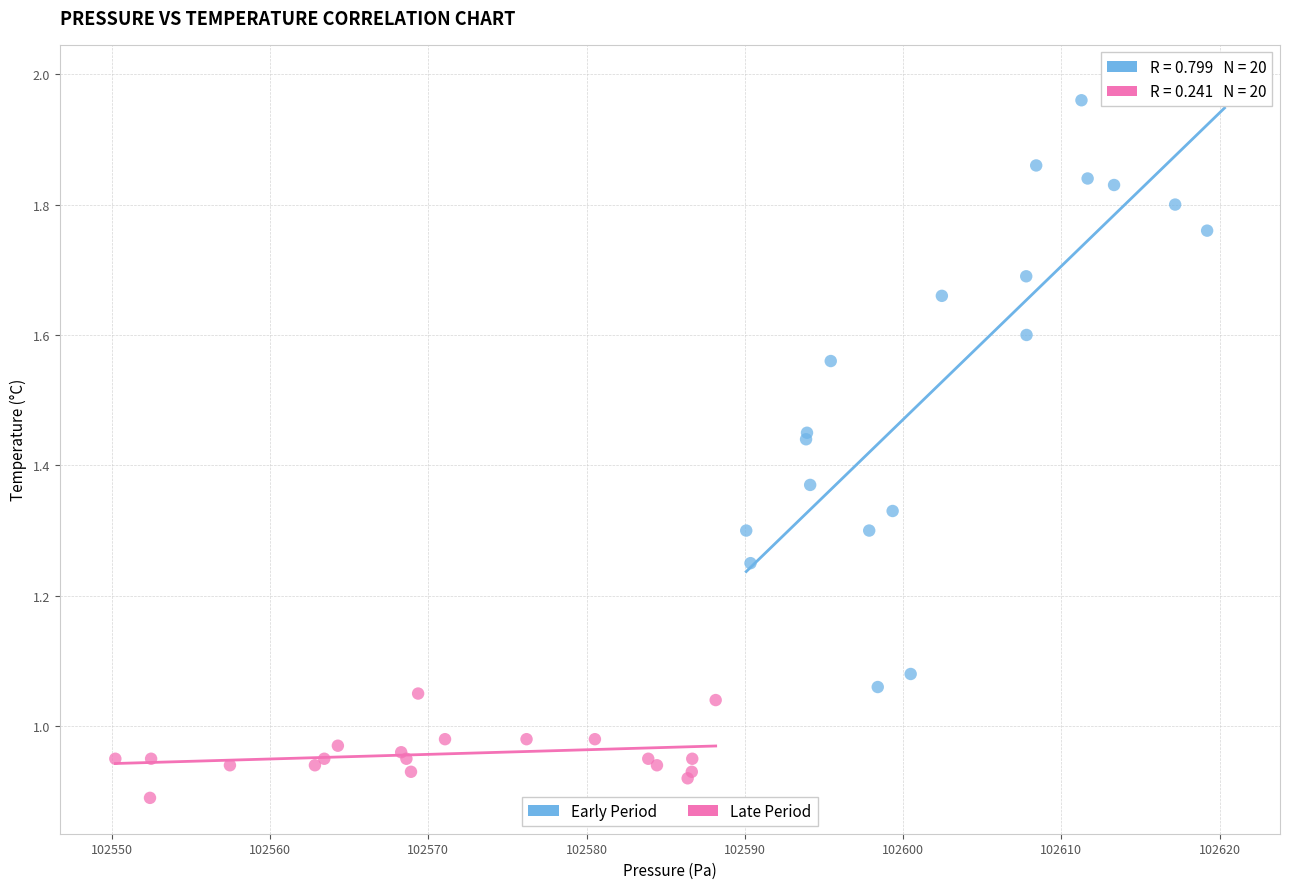

Which series reaches the minimum Y coordinate?

Late Period